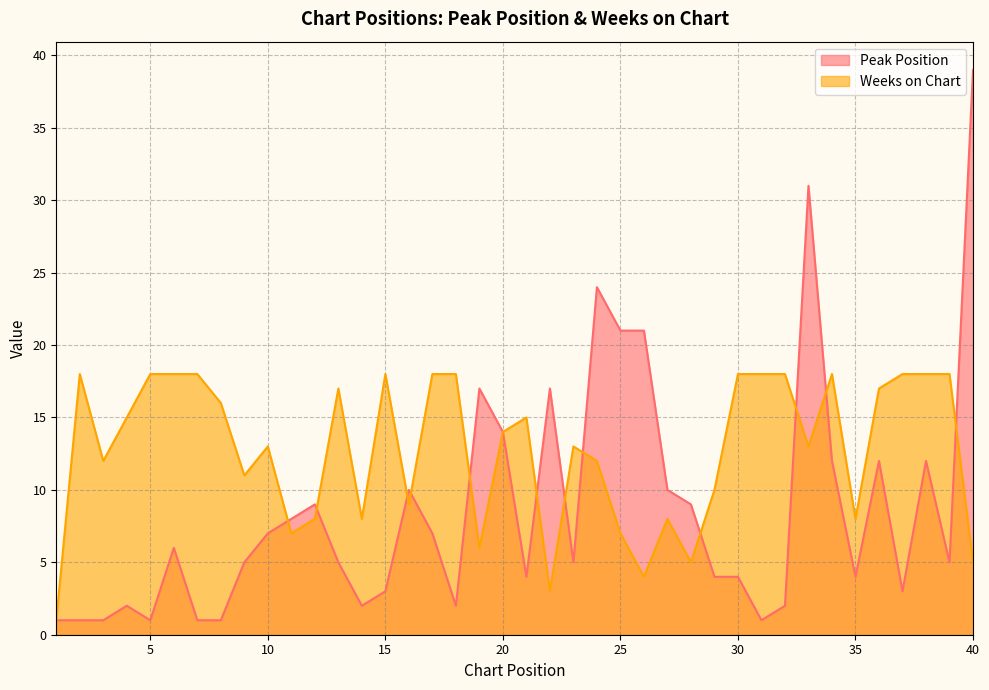

What is the maximum value shown in the chart?

39